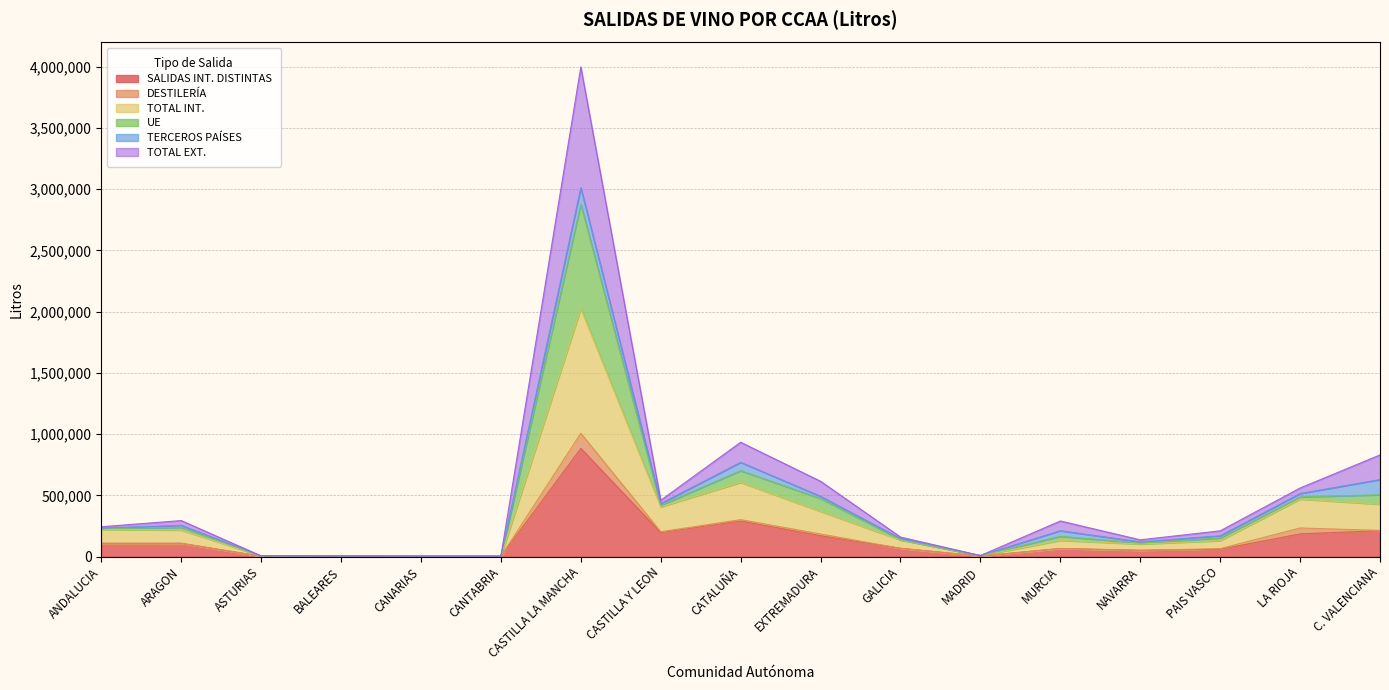

How many lines are shown in the chart?

6